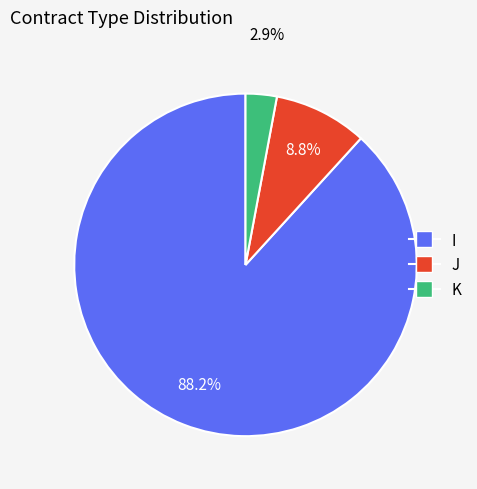

Which slice is the largest?

I